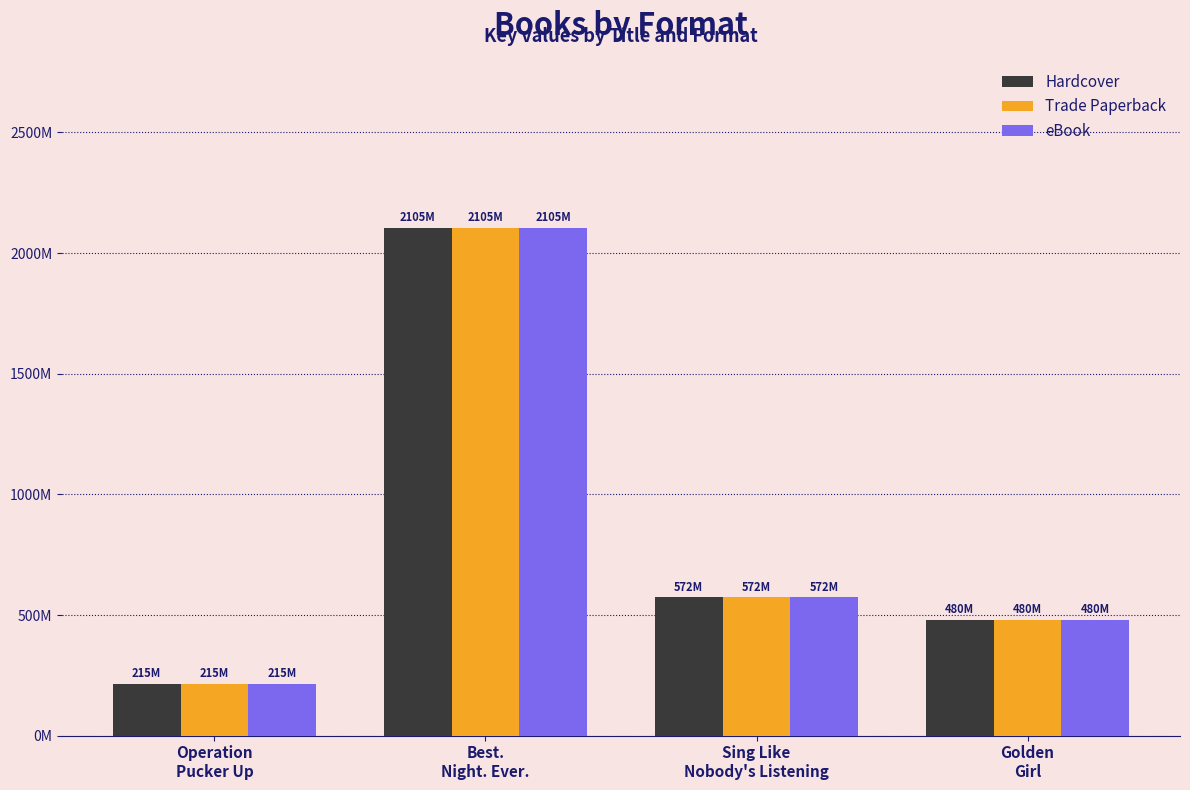

What are all the series names shown in the legend?

Hardcover, Trade Paperback, eBook